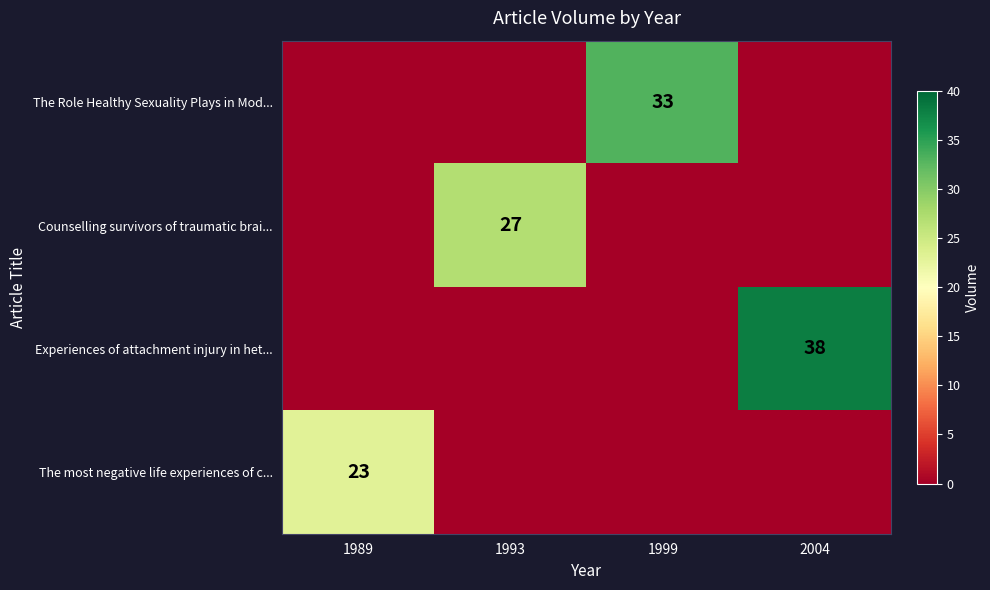

Is it true that Counselling survivors of traumatic brai... equals 40 at 1993?

False